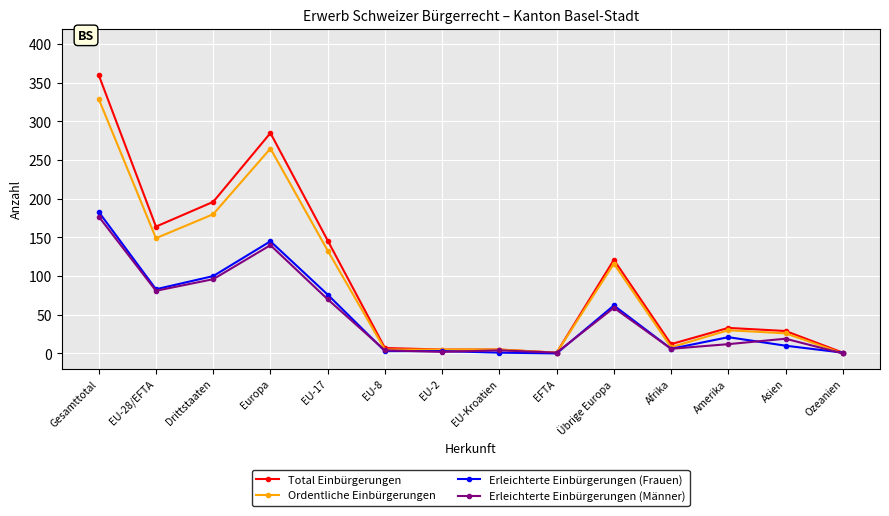

The value of Erleichterte Einbürgerungen (Frauen) at Drittstaaten is 100. True or false?

True